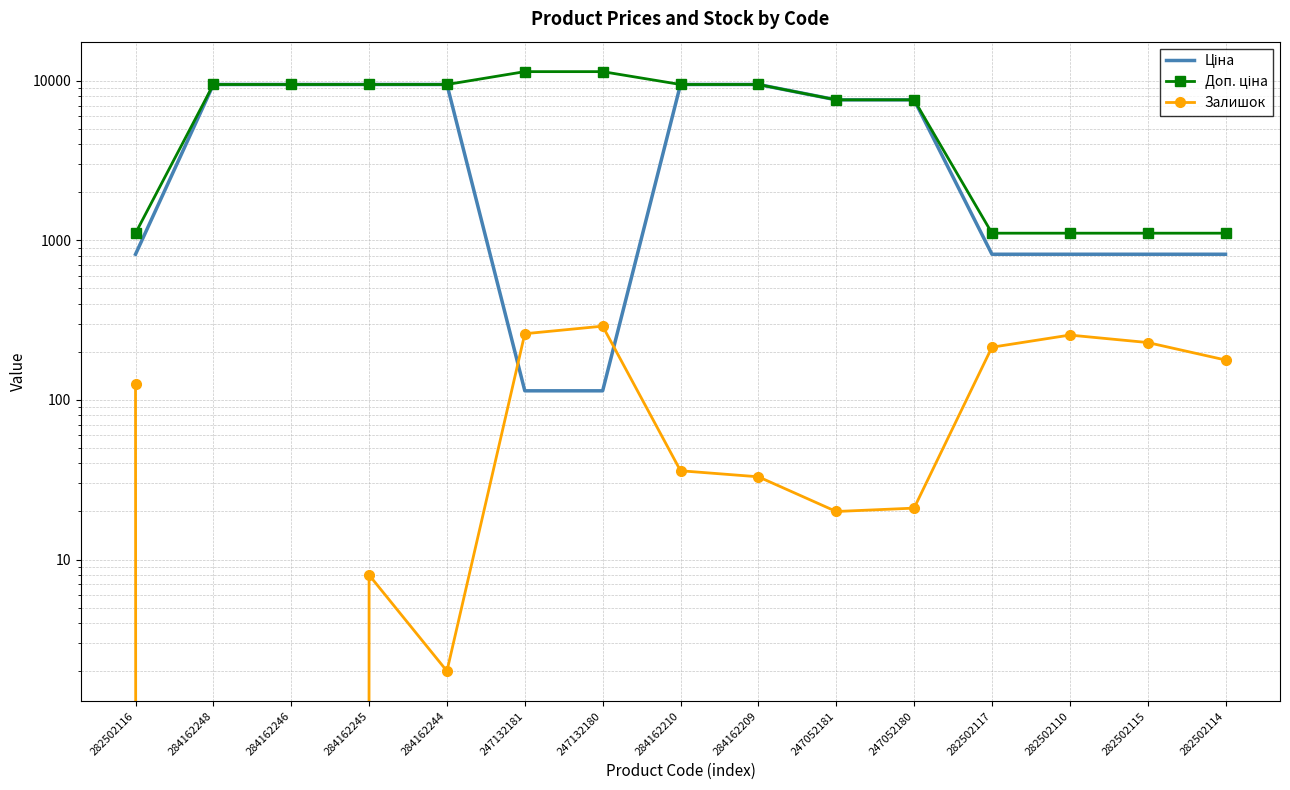

What value does the Ціна series have at 284162245?

9480.1